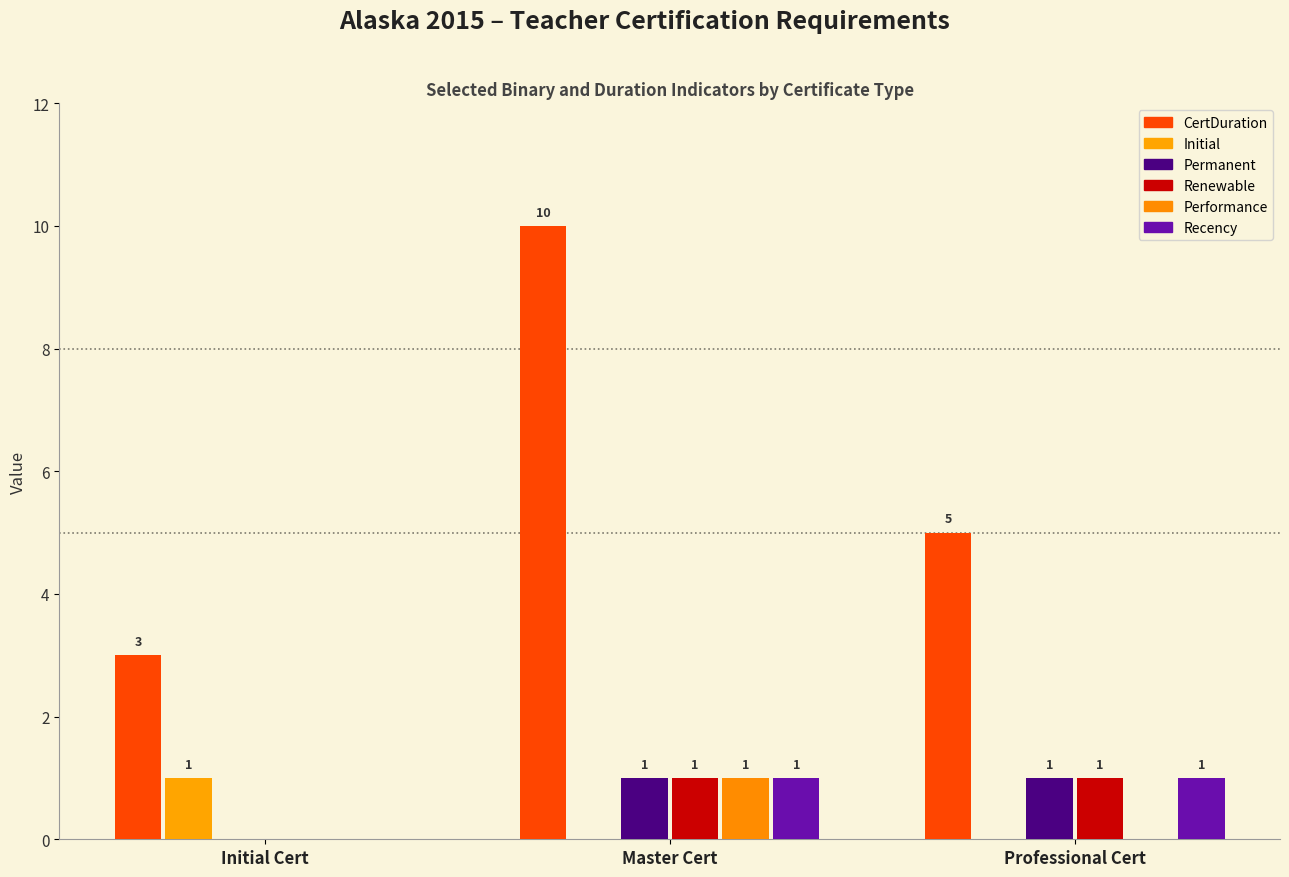

Reading left to right, what are all the values shown in this chart?

CertDuration: 3	10	5
Initial: 1	0	0
Permanent: 0	1	1
Renewable: 0	1	1
Performance: 0	1	0
Recency: 0	1	1